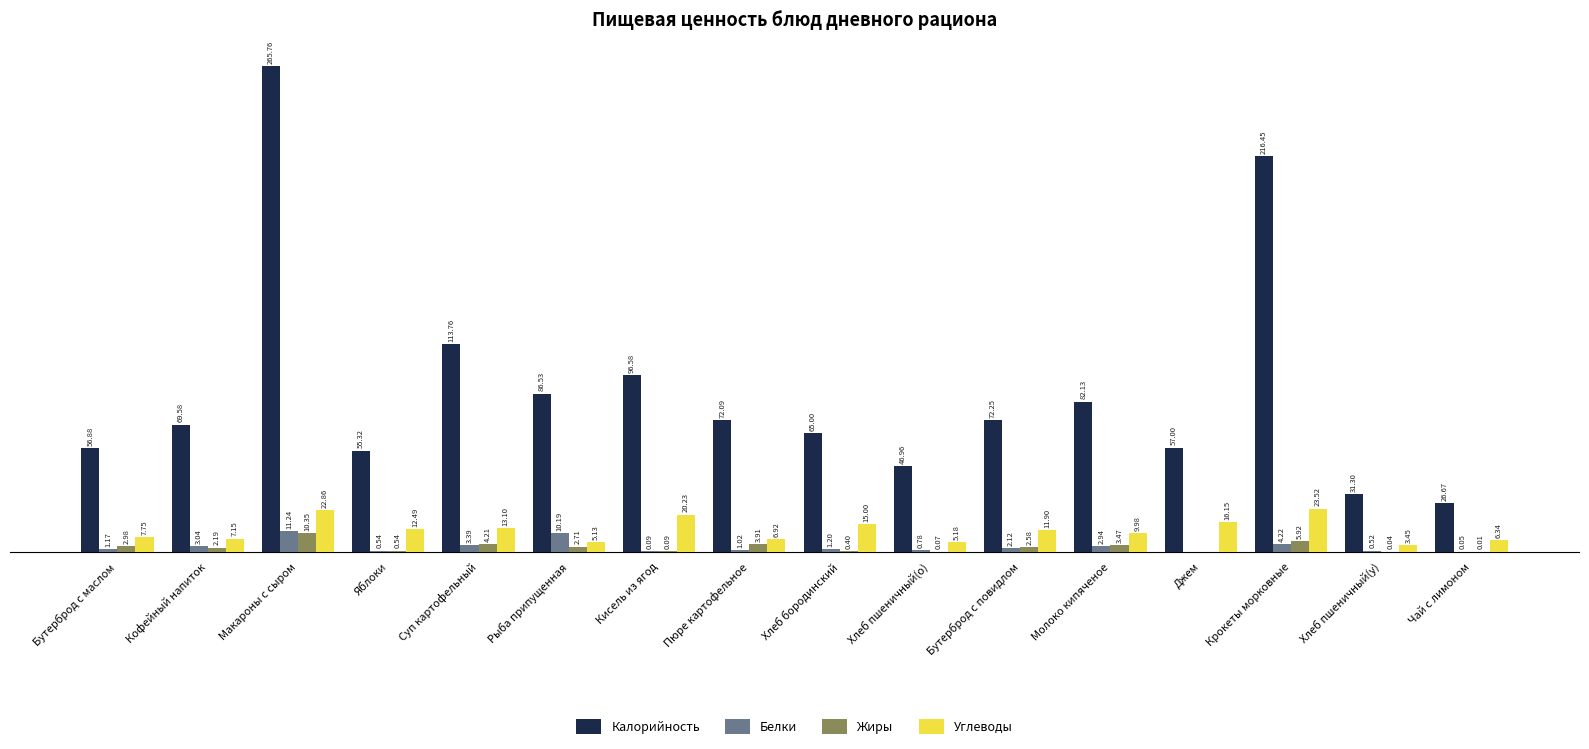

Does the chart contain stacked bars?

No